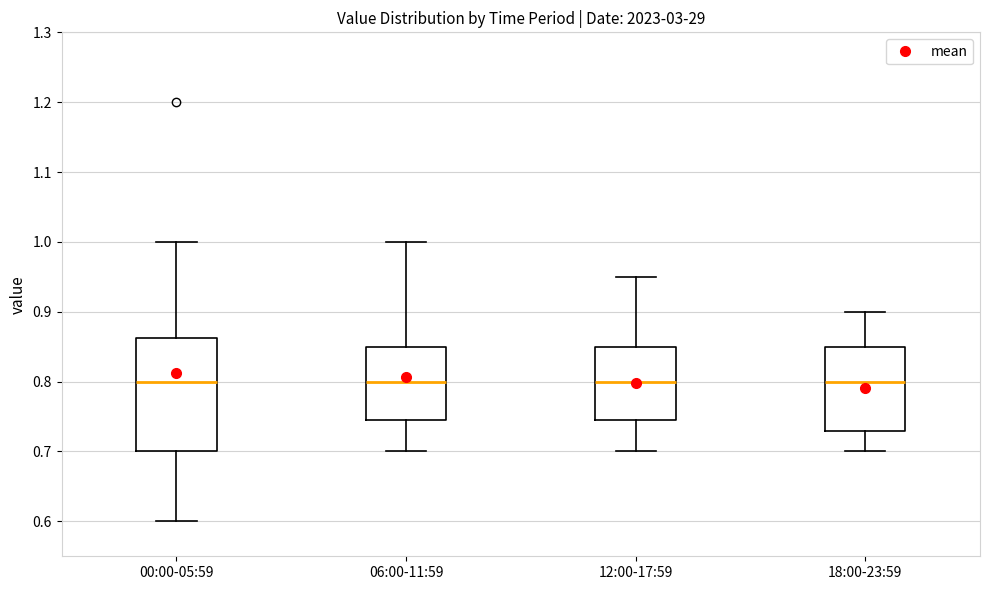

Where is the lower edge of the box for 12:00-17:59 on the y-axis? The values are not printed on the chart, so give them approximately, as read against the axis.

0.75